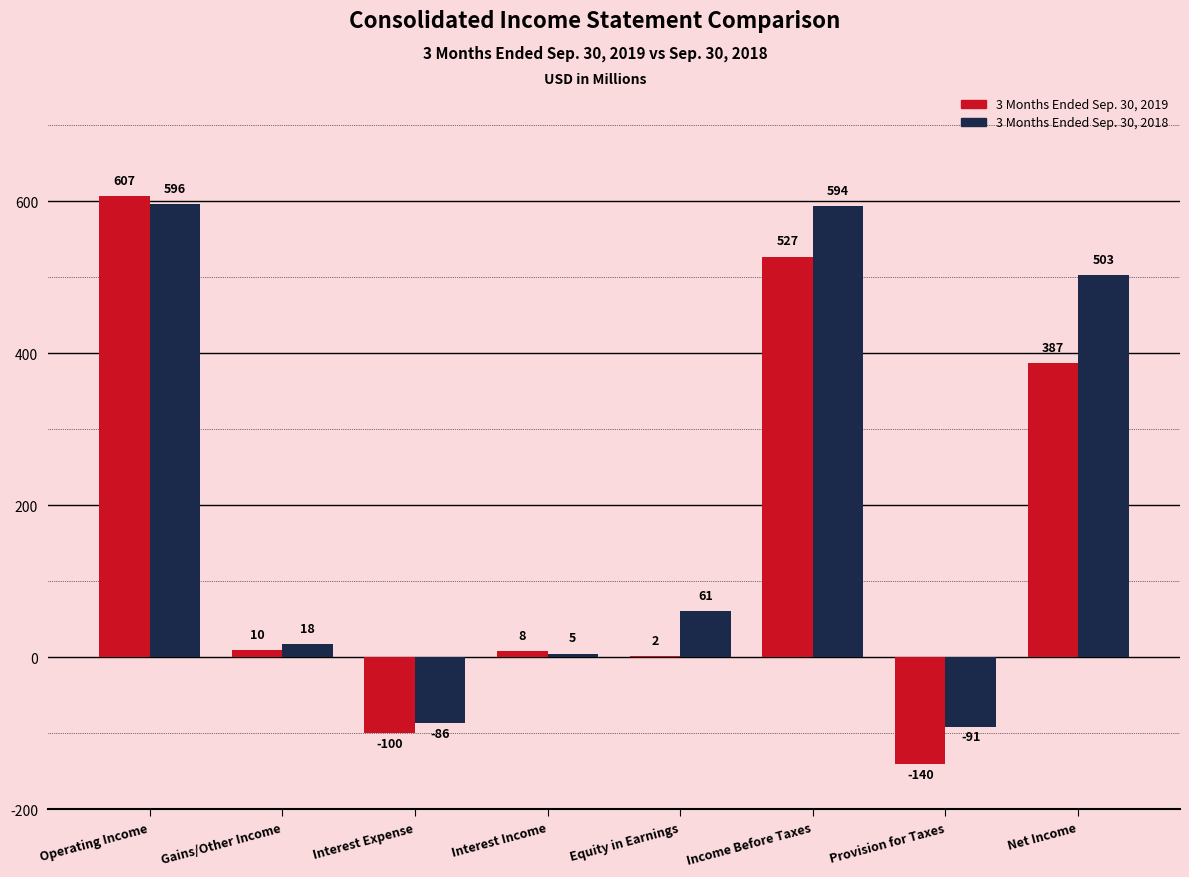

What is the sum of the 3 Months Ended Sep. 30, 2018 values at Gains/Other Income and Provision for Taxes?

-73